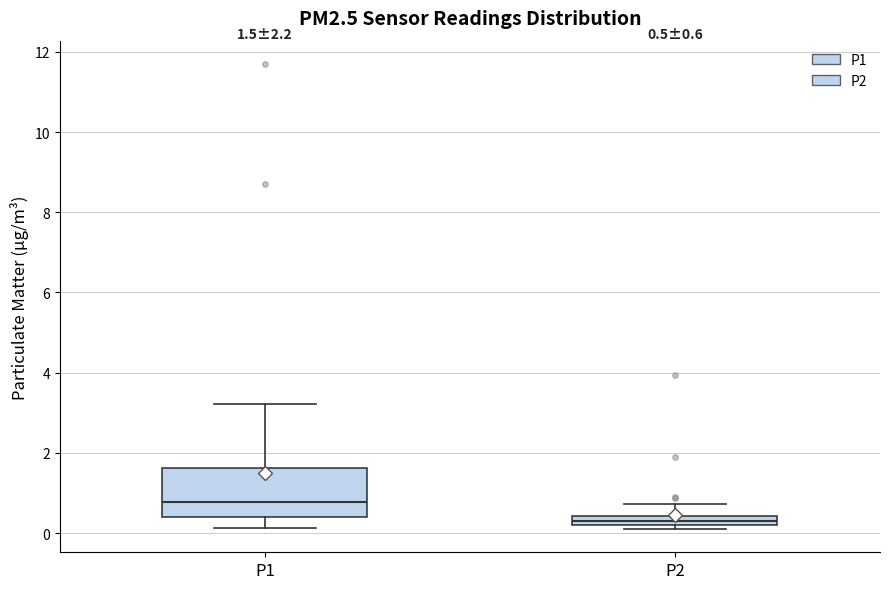

Comparing the boxes themselves (not the whiskers), which one is the tallest?

P1